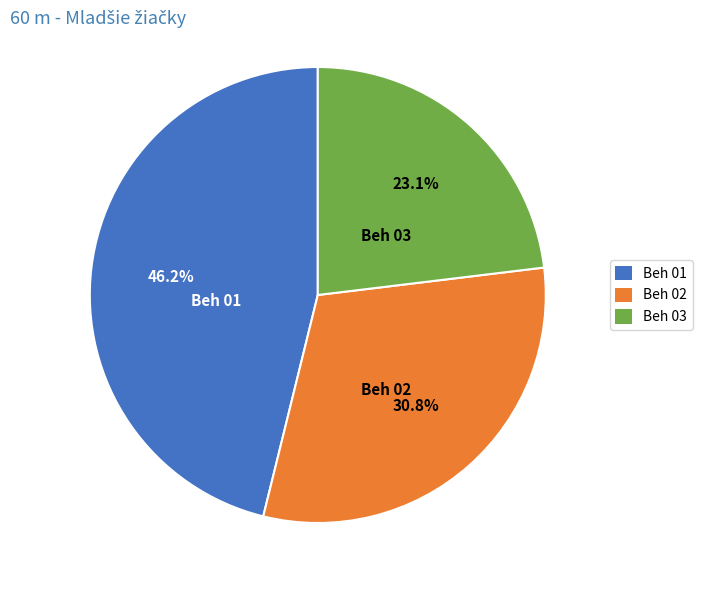

Is it true that Beh 02 is 13% of the pie?

False